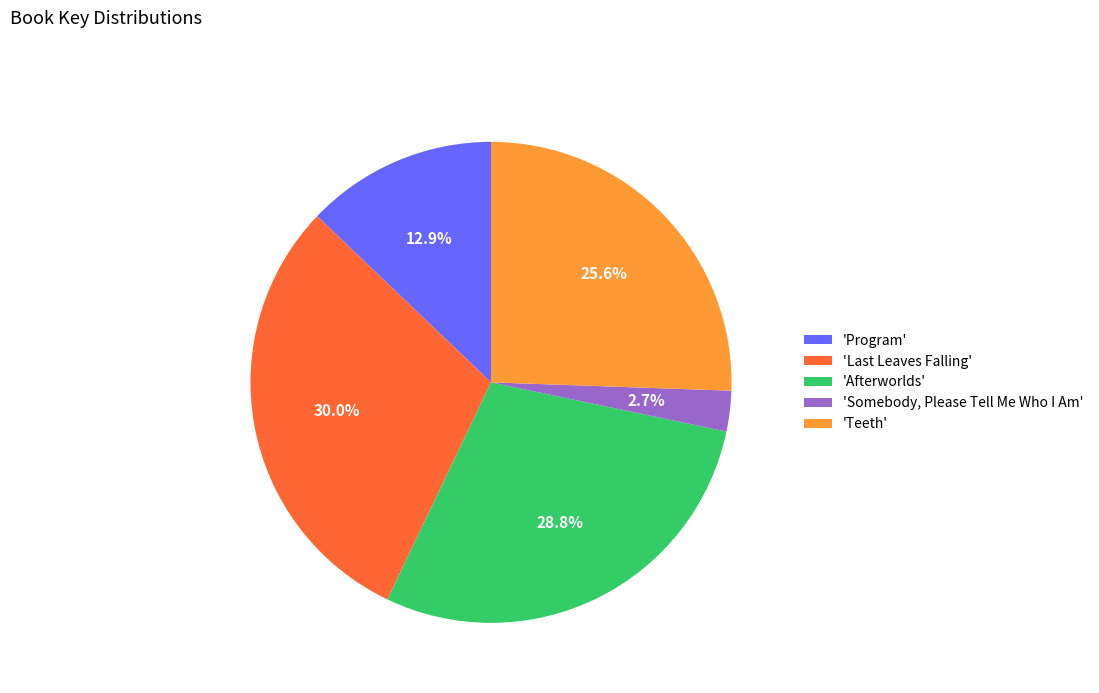

Which category has the smallest portion of the pie?

'Somebody, Please Tell Me Who I Am'